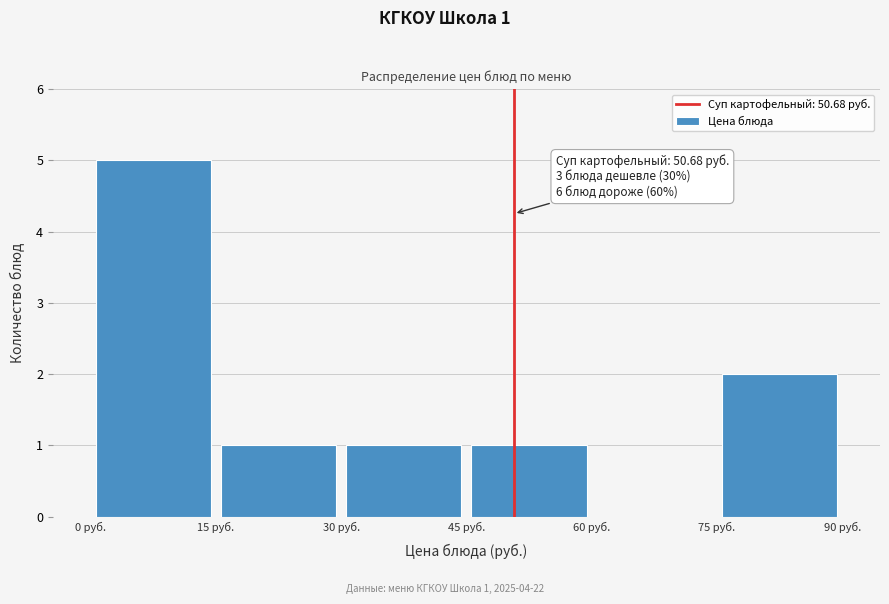

Which range on the x-axis has the tallest bar?

0 to 15